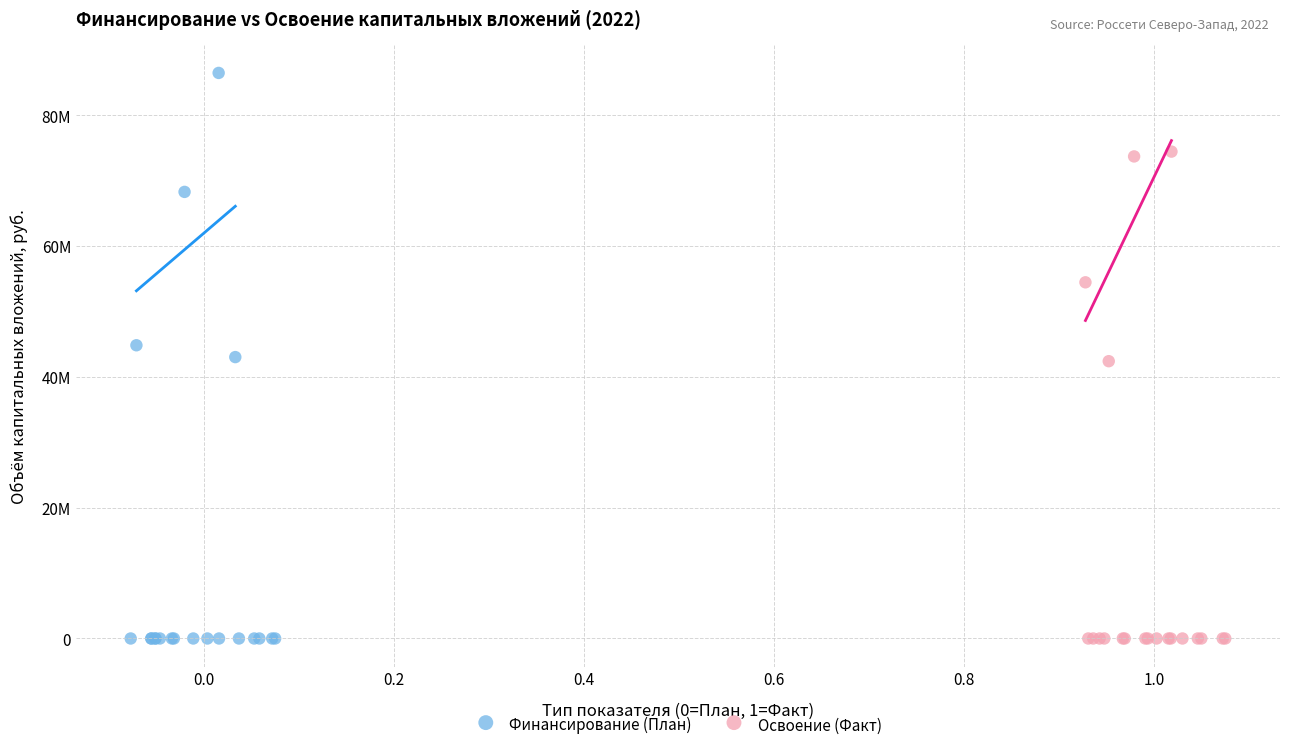

What are all the series names shown in the legend?

Финансирование (План), Освоение (Факт)